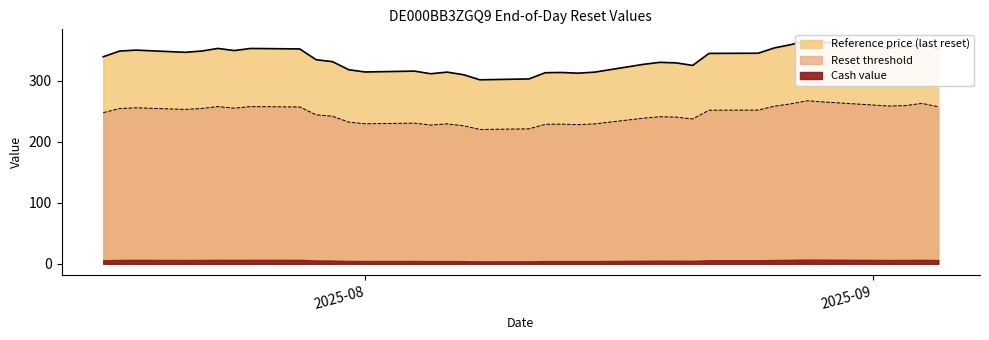

What is the sum of the Reset threshold values at 2025-08-15 and 2025-08-26?

487.4